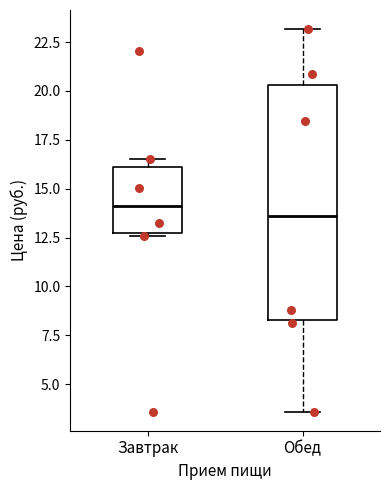

Which box's median line is the lowest?

Обед